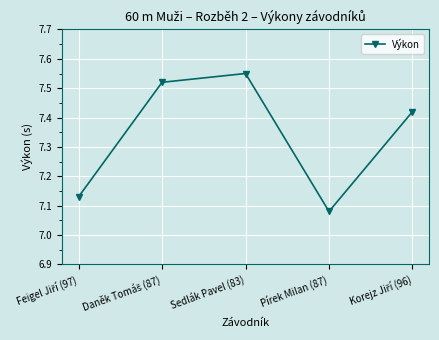

Where is the data nearest to the value 7?

Pírek Milan (87)